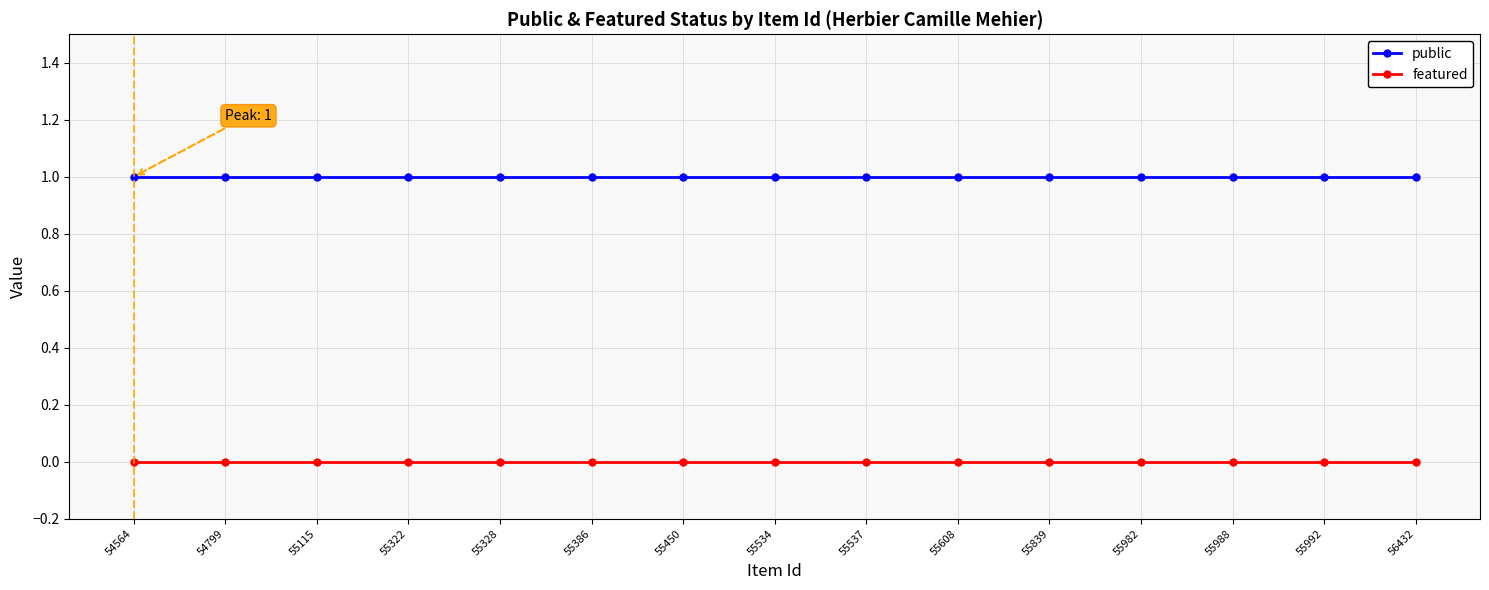

At how many categories does at least one series exceed 0?

15